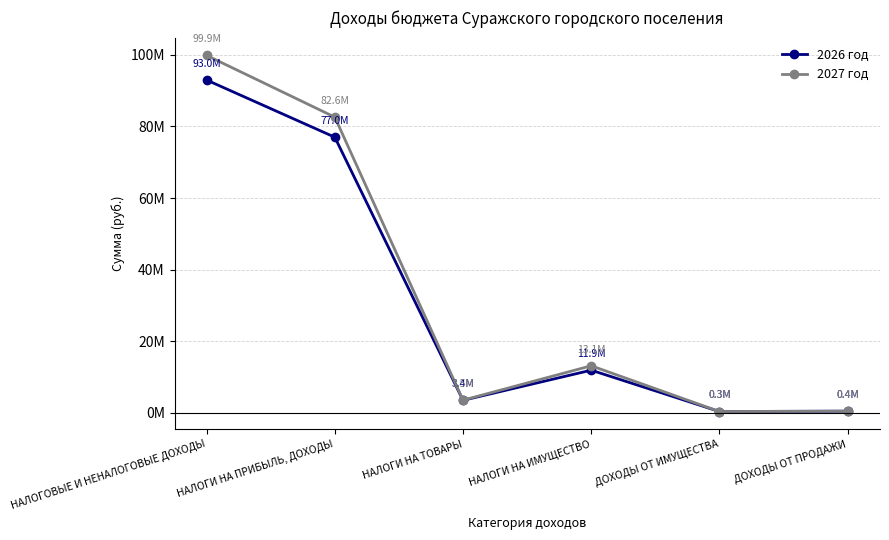

At НАЛОГОВЫЕ И НЕНАЛОГОВЫЕ ДОХОДЫ, list the series in order from smallest to largest.

2026 год, 2027 год